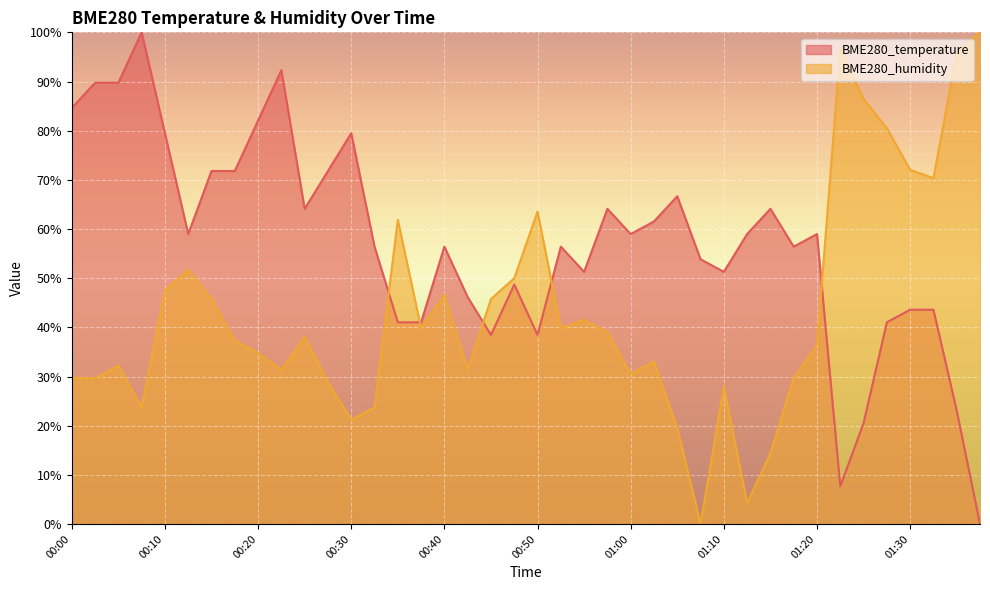

Reading left to right, extract all data points from this chart.

BME280_temperature: 00:00=84.6	00:03=89.7	00:05=89.7	00:08=100.0	00:10=79.5	00:13=59.0	00:15=71.8	00:18=71.8	00:20=82.1	00:23=92.3	00:25=64.1	00:28=71.8	00:30=79.5	00:33=56.4	00:35=41.0	00:38=41.0	00:40=56.4	00:43=46.2	00:45=38.5	00:48=48.7	00:50=38.5	00:53=56.4	00:55=51.3	00:58=64.1	01:00=59.0	01:02=61.5	01:05=66.7	01:07=53.8	01:10=51.3	01:12=59.0	01:15=64.1	01:17=56.4	01:20=59.0	01:22=7.7	01:25=20.5	01:27=41.0	01:30=43.6	01:32=43.6	01:35=23.1	01:37=0.0
BME280_humidity: 00:00=29.7	00:03=29.7	00:05=32.2	00:08=23.7	00:10=47.5	00:13=51.7	00:15=45.8	00:18=37.3	00:20=34.7	00:23=31.4	00:25=38.1	00:28=28.8	00:30=21.2	00:33=23.7	00:35=61.9	00:38=39.8	00:40=46.6	00:43=31.4	00:45=45.8	00:48=50.0	00:50=63.6	00:53=39.8	00:55=41.5	00:58=39.0	01:00=30.5	01:02=33.1	01:05=19.5	01:07=0.0	01:10=28.0	01:12=4.2	01:15=14.4	01:17=29.7	01:20=36.4	01:22=96.6	01:25=86.4	01:27=80.5	01:30=72.0	01:32=70.3	01:35=95.8	01:37=100.0